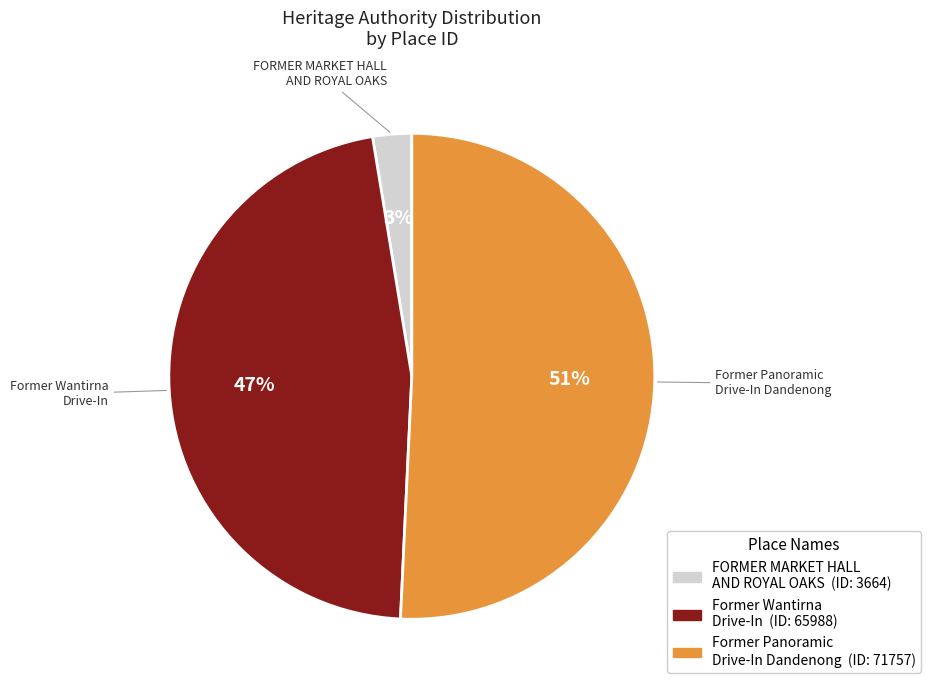

To the nearest percent, what is the difference between the Former Wantirna Drive-In and FORMER MARKET HALL AND ROYAL OAKS slice percentages?

44%